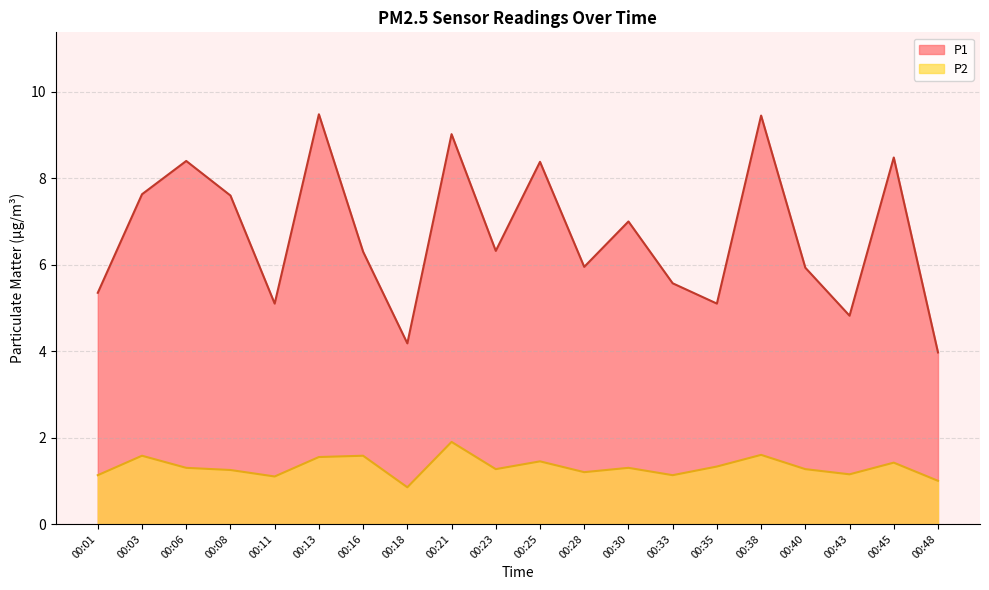

What is the greatest value displayed?

9.5